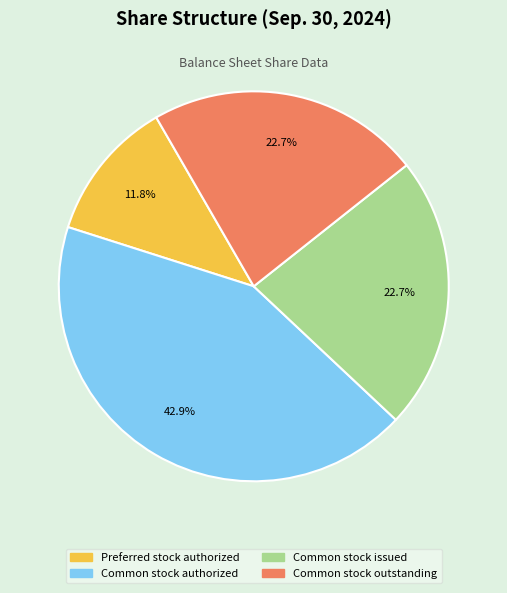

Which category has the smallest portion of the pie?

Preferred stock authorized